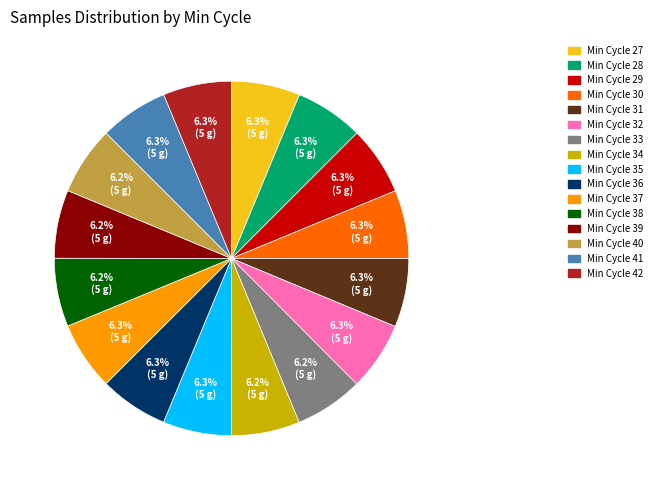

Is there a majority slice in this chart?

No